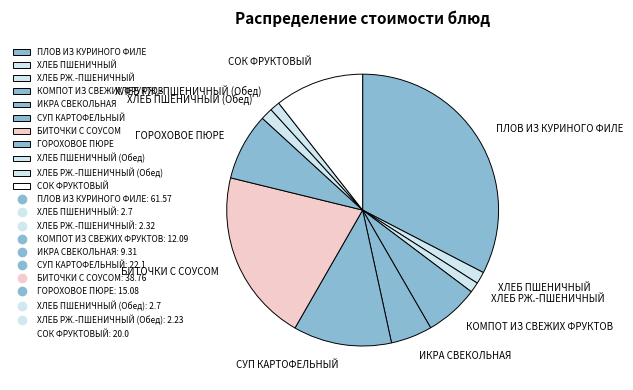

What is the largest slice in the pie chart?

ПЛОВ ИЗ КУРИНОГО ФИЛЕ